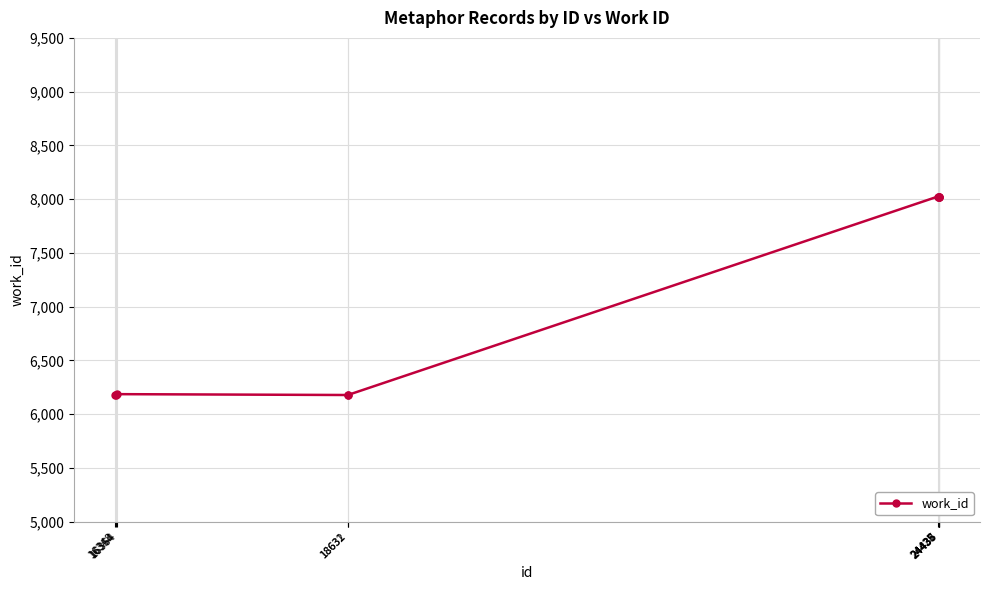

What is the maximum value shown in the chart?

8023